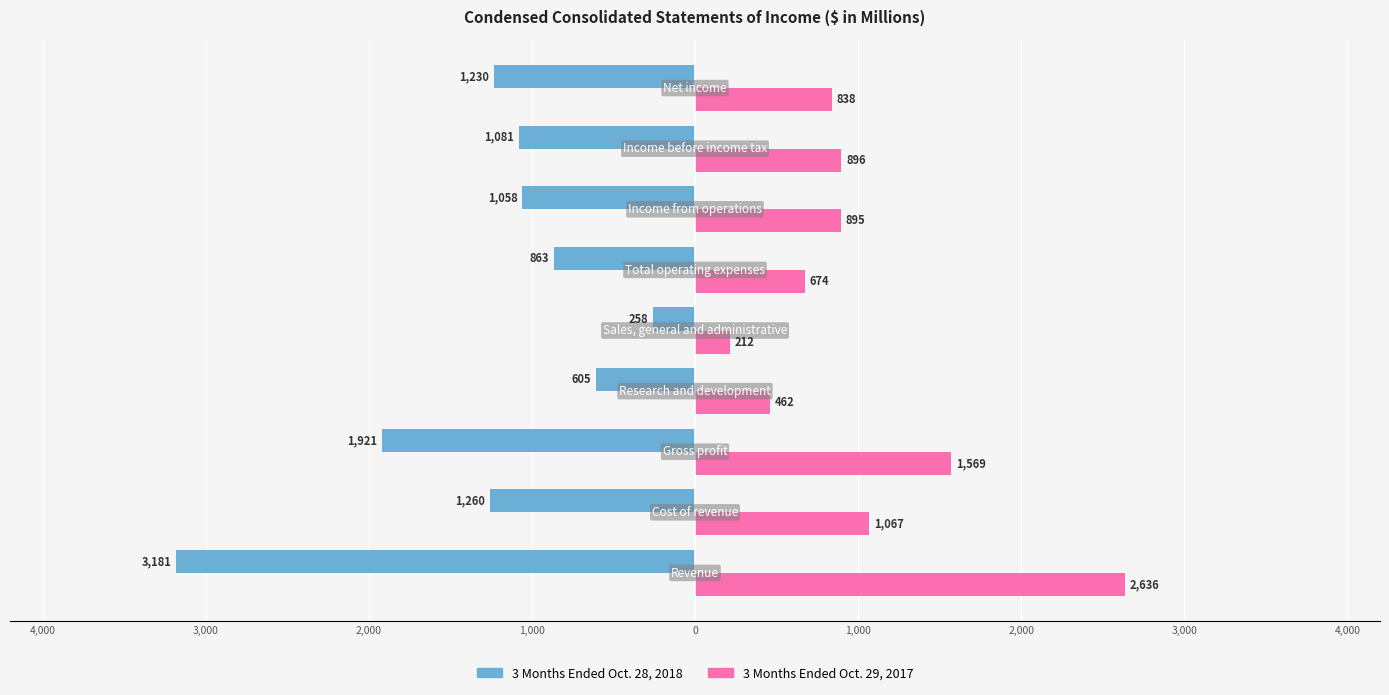

What is the value of the 3 Months Ended Oct. 28, 2018 bar at the 8th from the left?

-1260